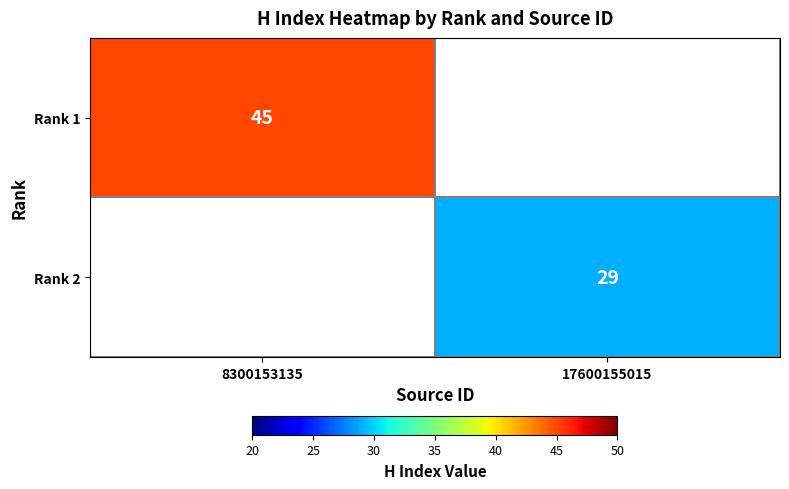

The value of Rank 2 at 17600155015 is 39. True or false?

False